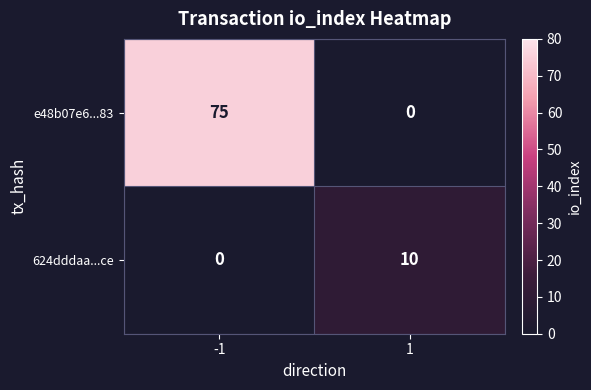

Which series has the widest spread of values?

e48b07e6...83